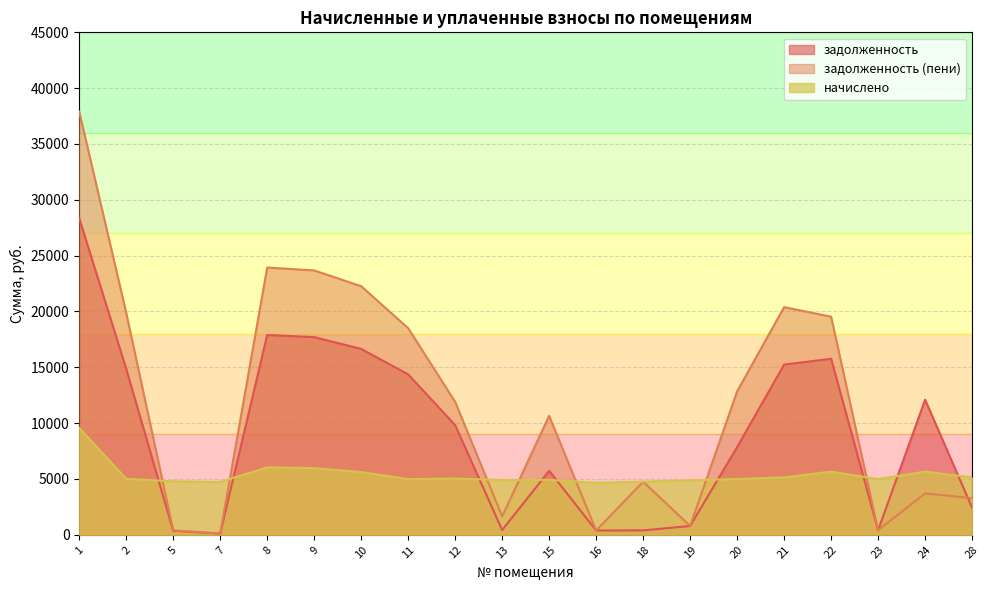

Which series has the widest spread of values?

задолженность (пени)